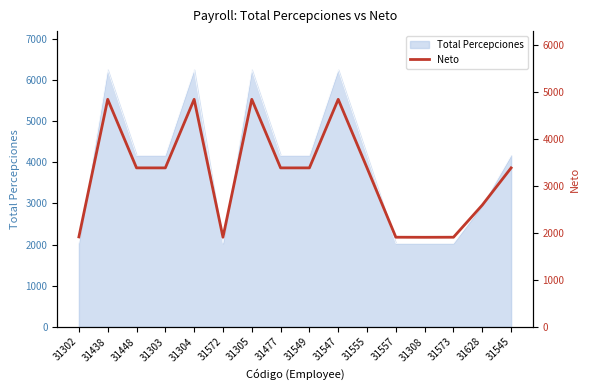

Is it true that the value at 31477 is 1345.5?

False